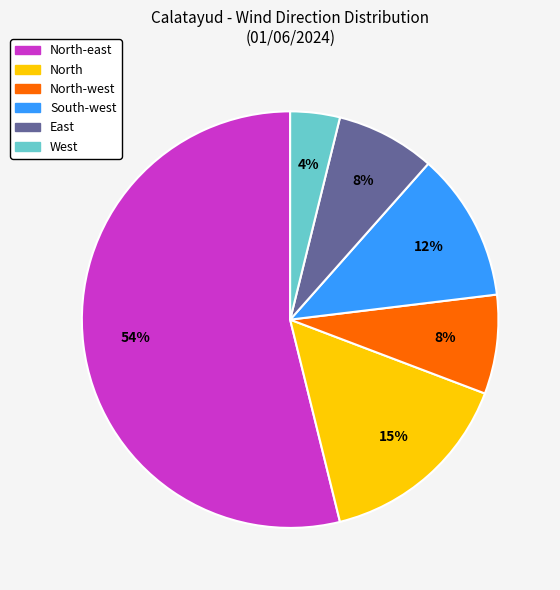

Which slice is the largest?

North-east